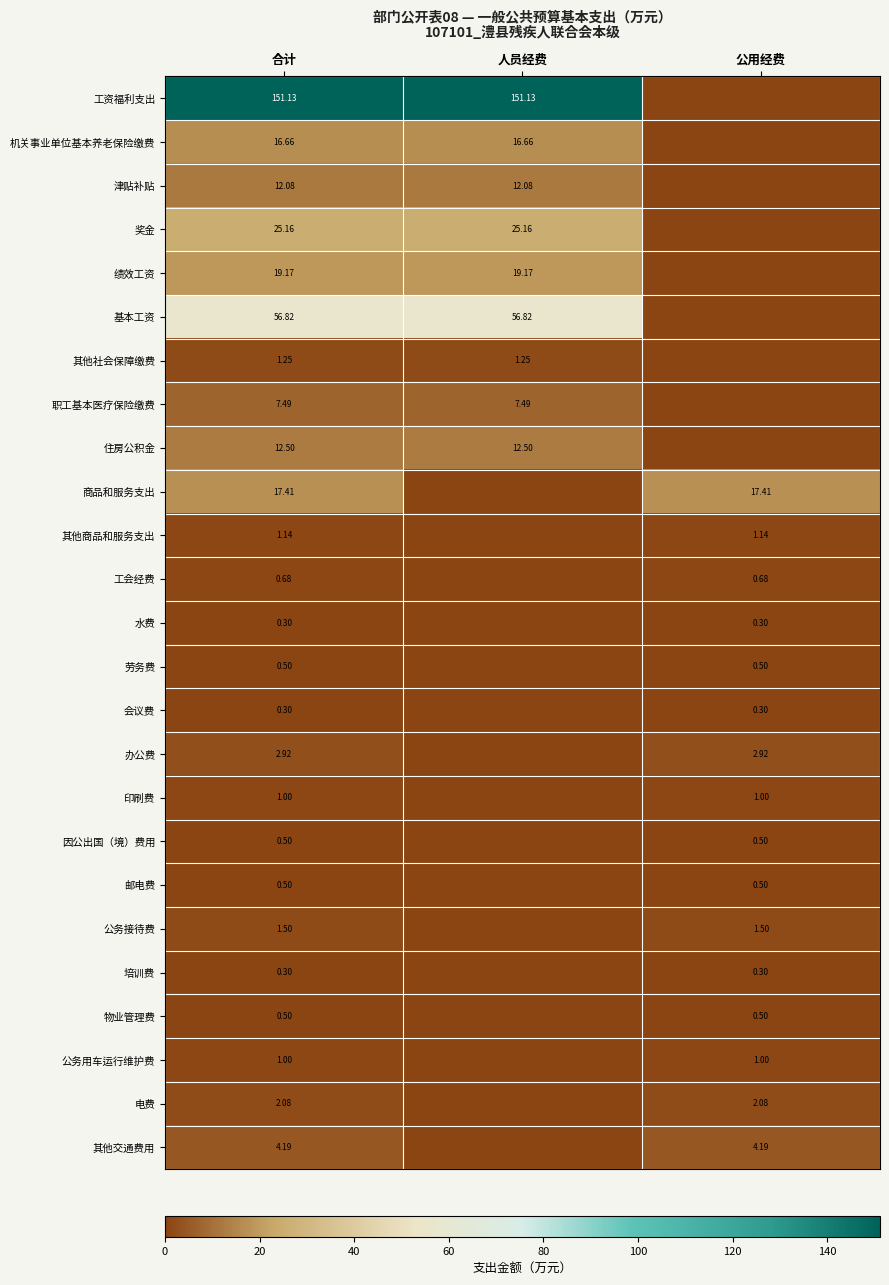

True or false: 工资福利支出 has a value of 0.0 at 公用经费.

True